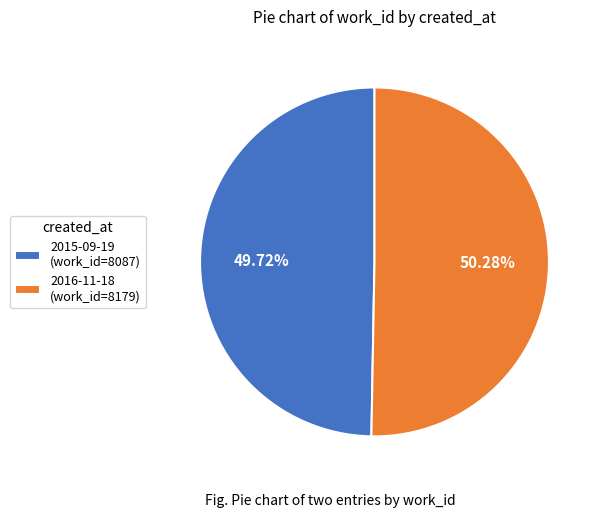

Is it true that 2015-09-19 is 50% of the pie?

True